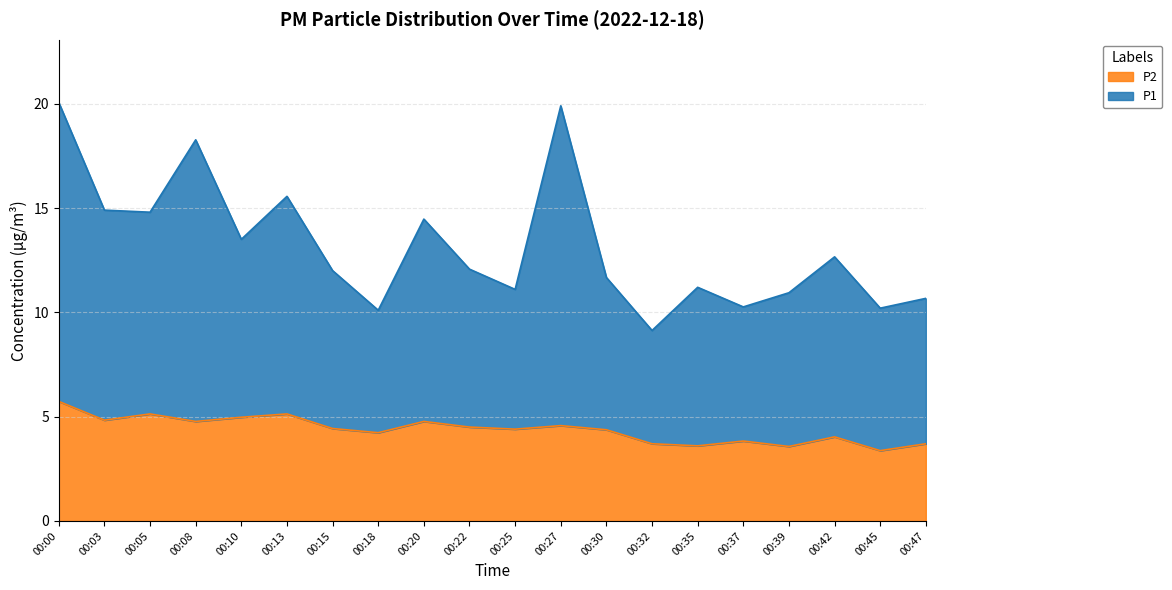

The value of P2 at 00:27 is 4.6. True or false?

True